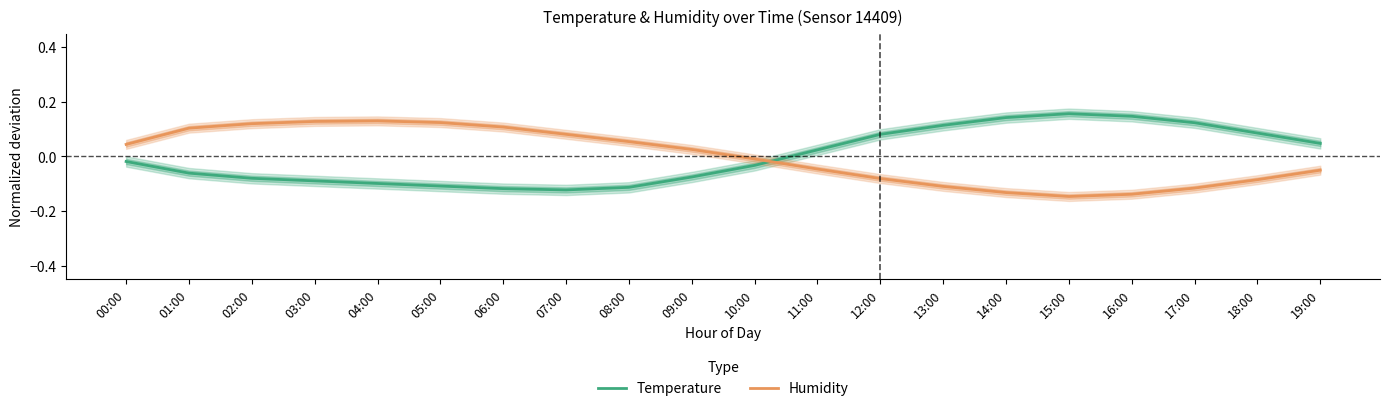

Does the chart have visible grid lines?

No